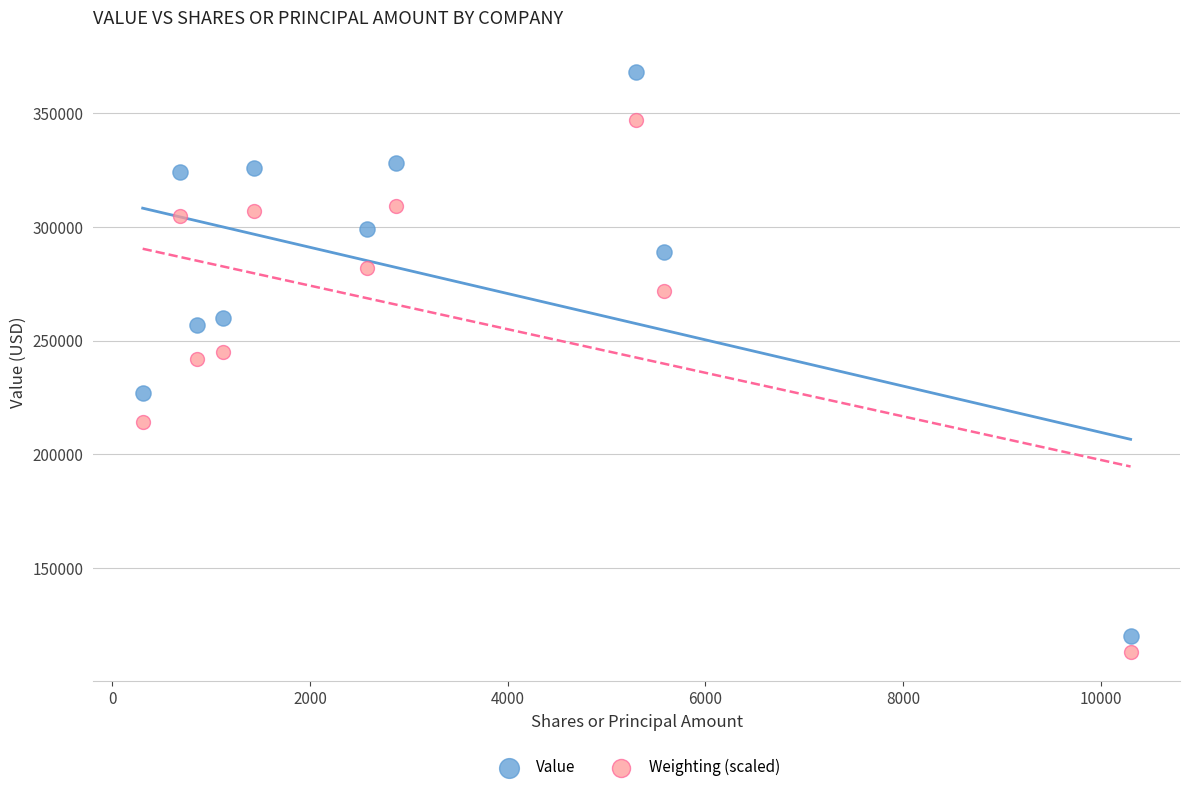

In the Weighting (scaled) series, what Y value is closest to 230000?

242000